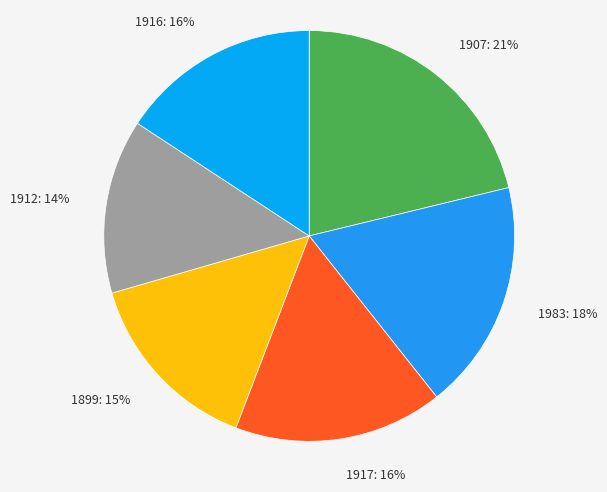

Which slice is the largest?

1907